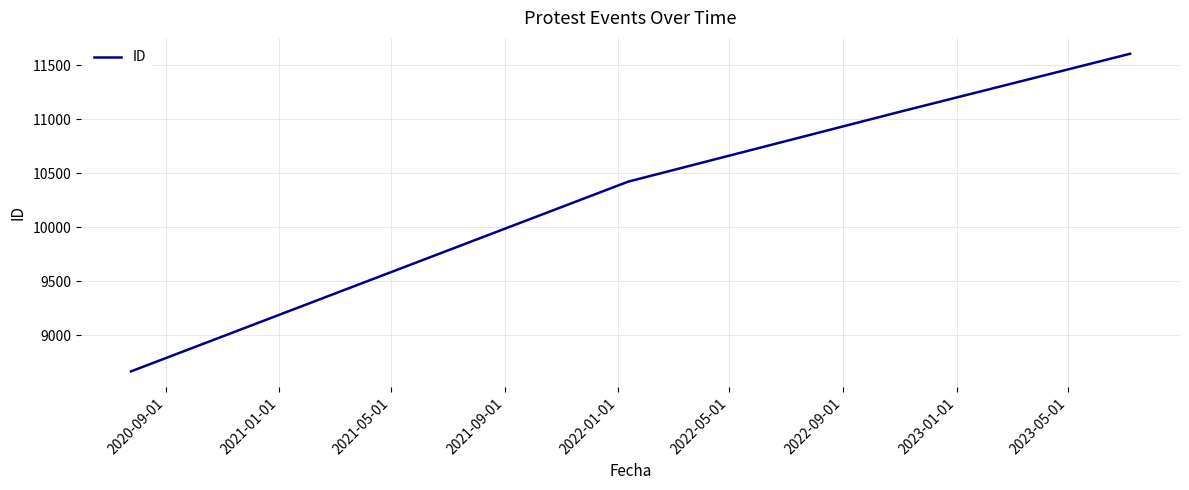

Is this an area chart (filled region under the line)?

No